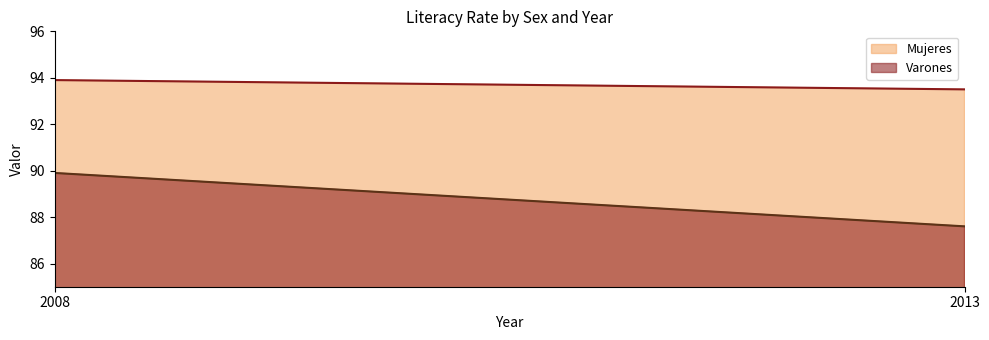

Which category has the highest value across all series?

2008